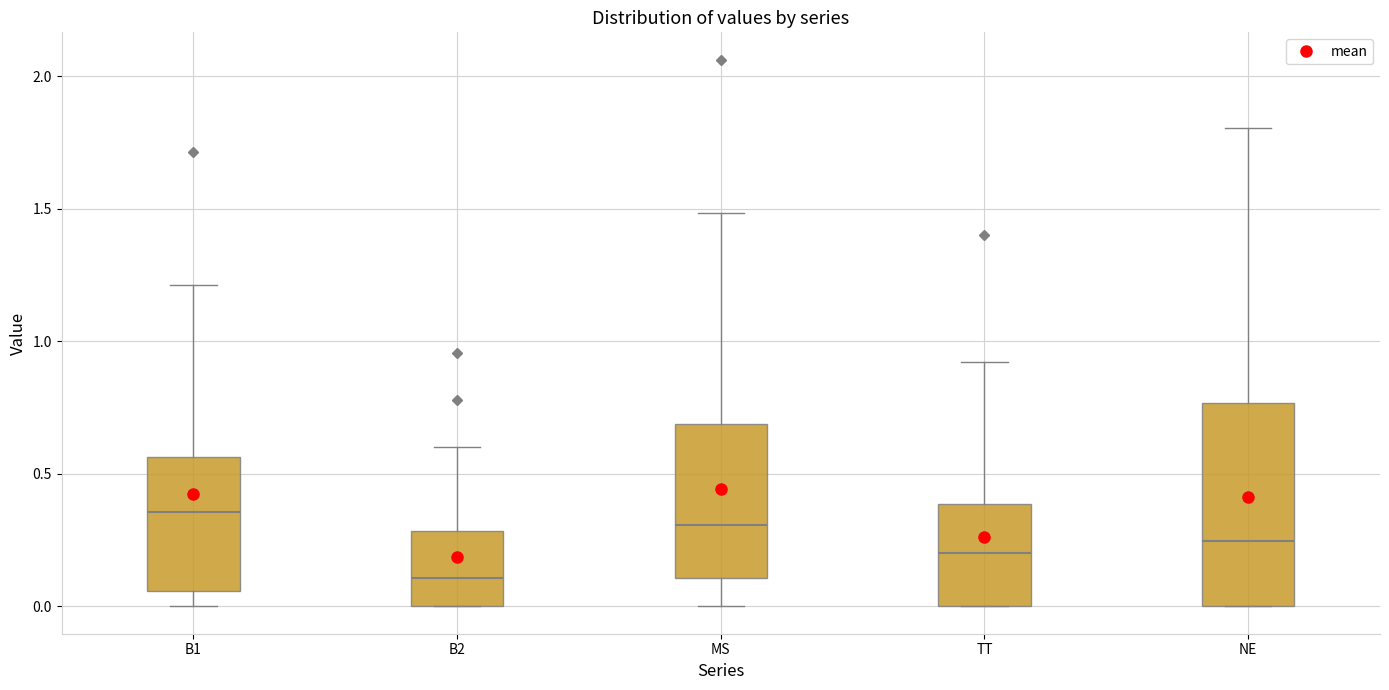

Reading left to right, transcribe this box plot: for each box, give where its median line is, the range the box spans, and where its two whiskers end, as read against the y-axis. The values are not printed on the chart, so give them approximately, as read against the axis.

B1: median 0.35, box 0.05 to 0.55, whiskers 0.00 to 1.20
B2: median 0.10, box 0.00 to 0.30, whiskers 0.00 to 0.60
MS: median 0.30, box 0.10 to 0.70, whiskers 0.00 to 1.50
TT: median 0.20, box 0.00 to 0.40, whiskers 0.00 to 0.90
NE: median 0.25, box 0.00 to 0.75, whiskers 0.00 to 1.80